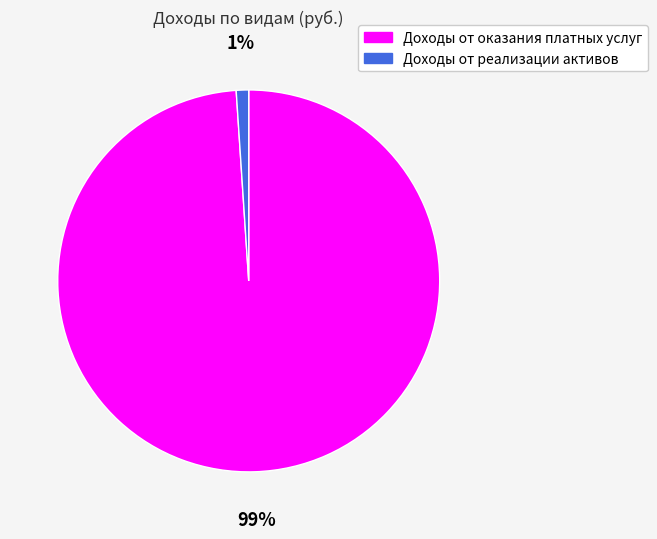

Between Доходы от оказания платных услуг and Доходы от реализации активов, which is larger?

Доходы от оказания платных услуг